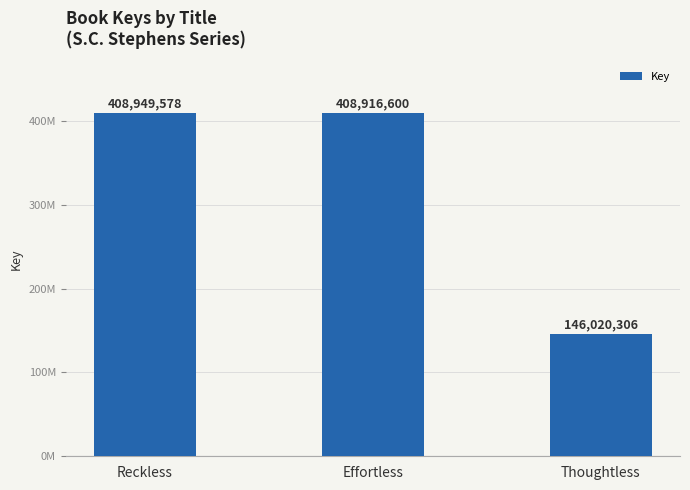

List the labels in order of value, smallest first.

Thoughtless, Effortless, Reckless